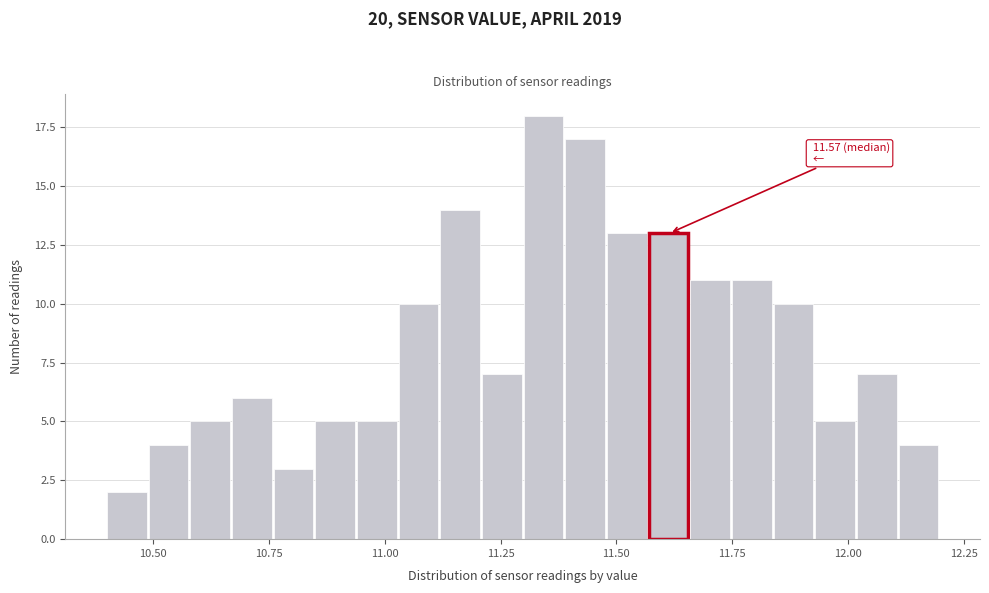

Around what value on the x-axis is the tallest bar? Give the approximate position of its centre, as read against the axis.

11.35